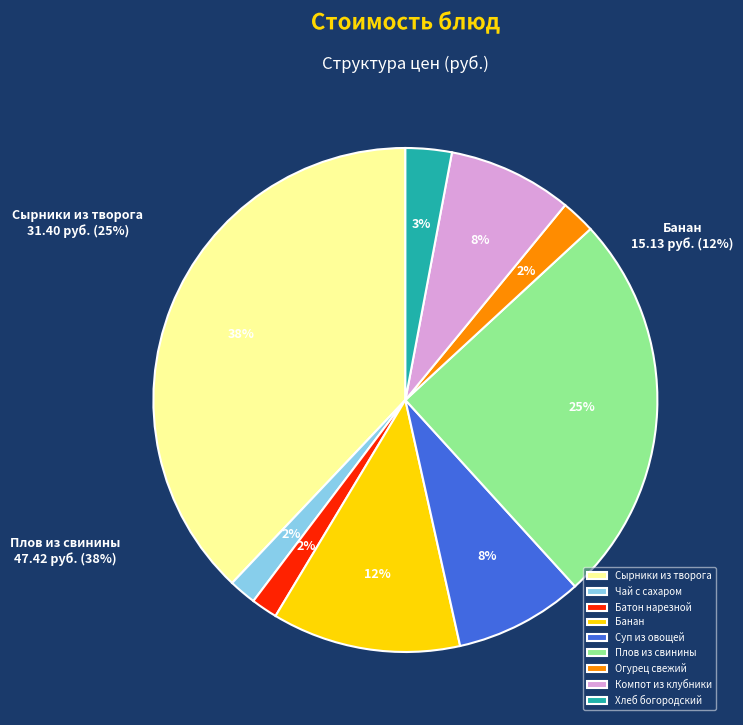

How much of the chart is everything except Огурец свежий?

97.8%